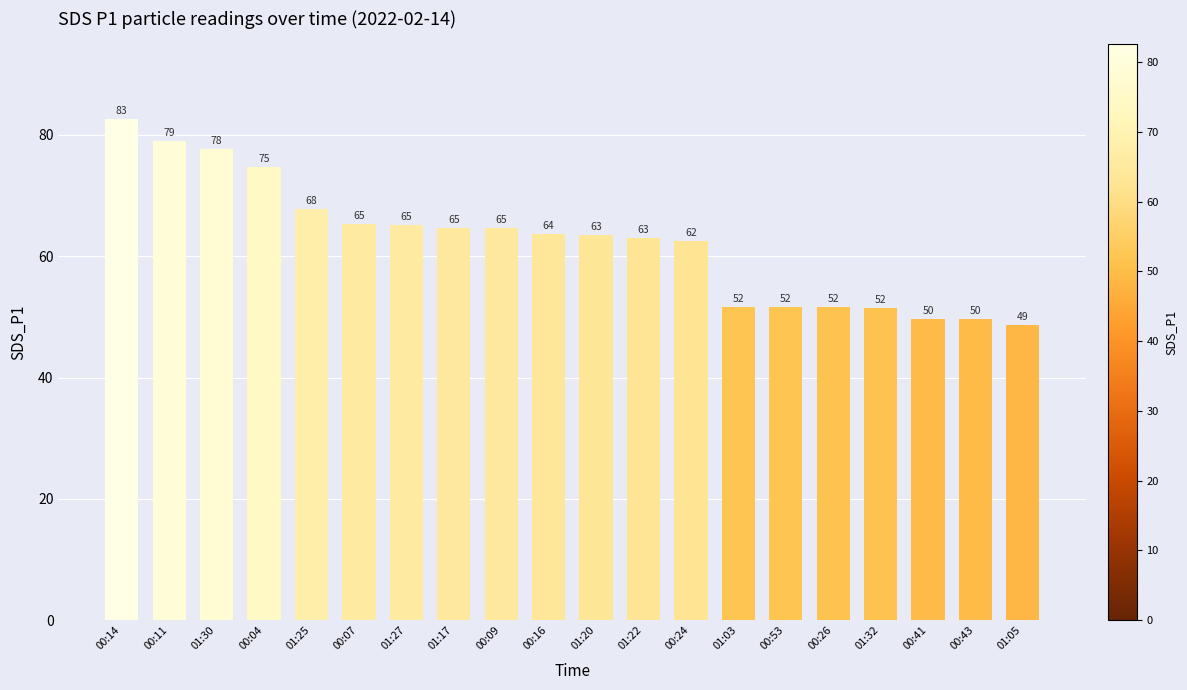

What is the difference between the maximum and second lowest values?

33.0